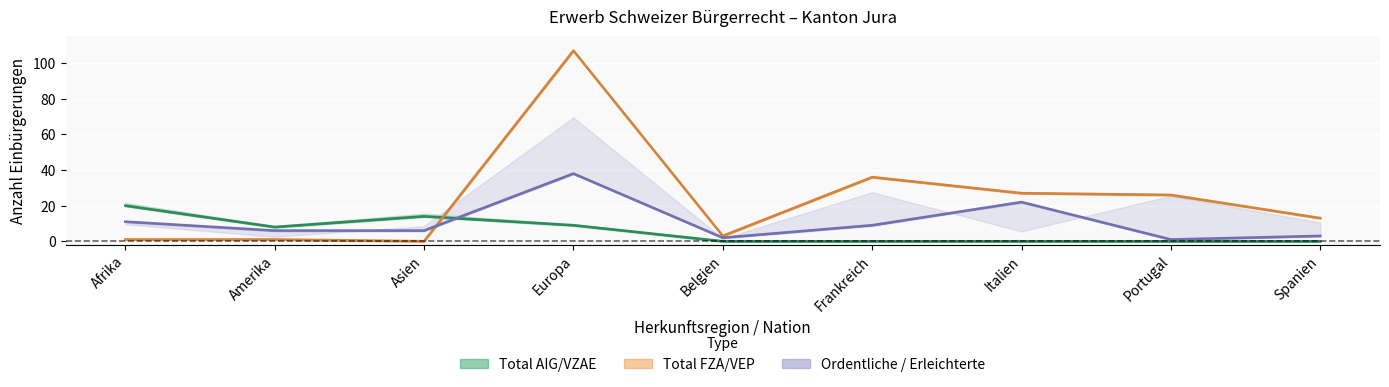

How many series are shown in this chart?

3